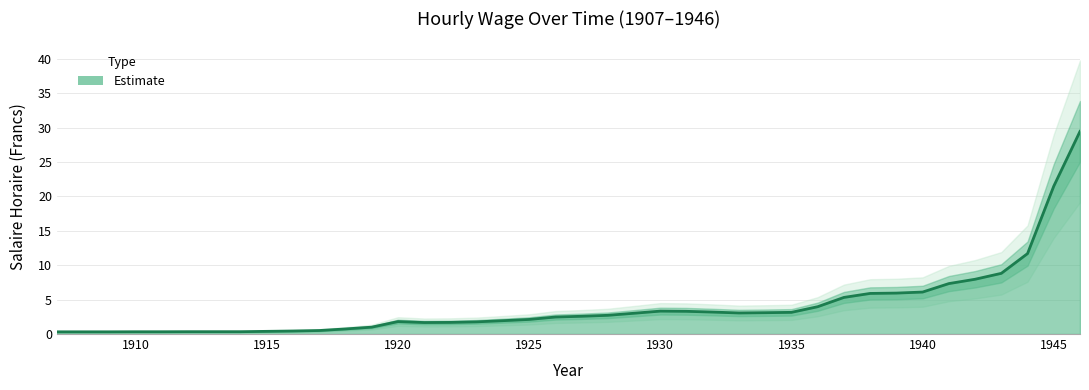

Where is the first local maximum?

1920